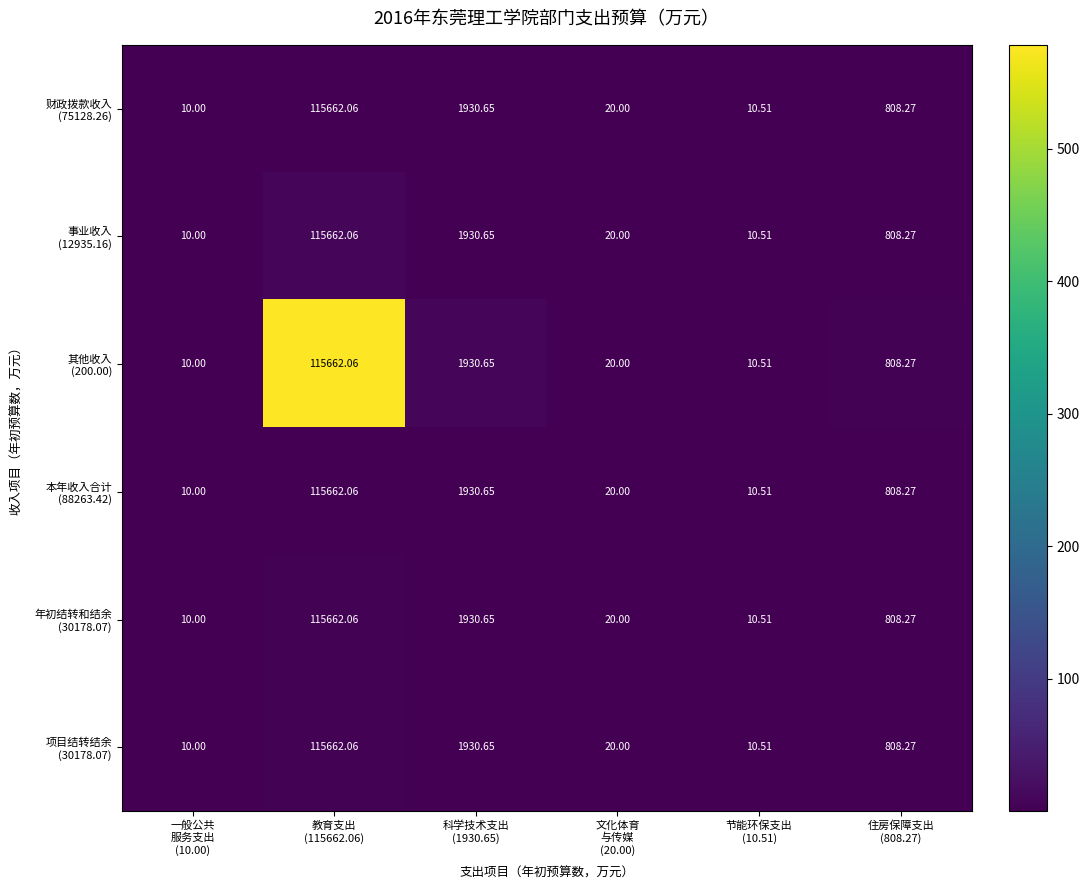

What is the spread (max minus min) of values at 节能环保支出
(10.51)?

0.0